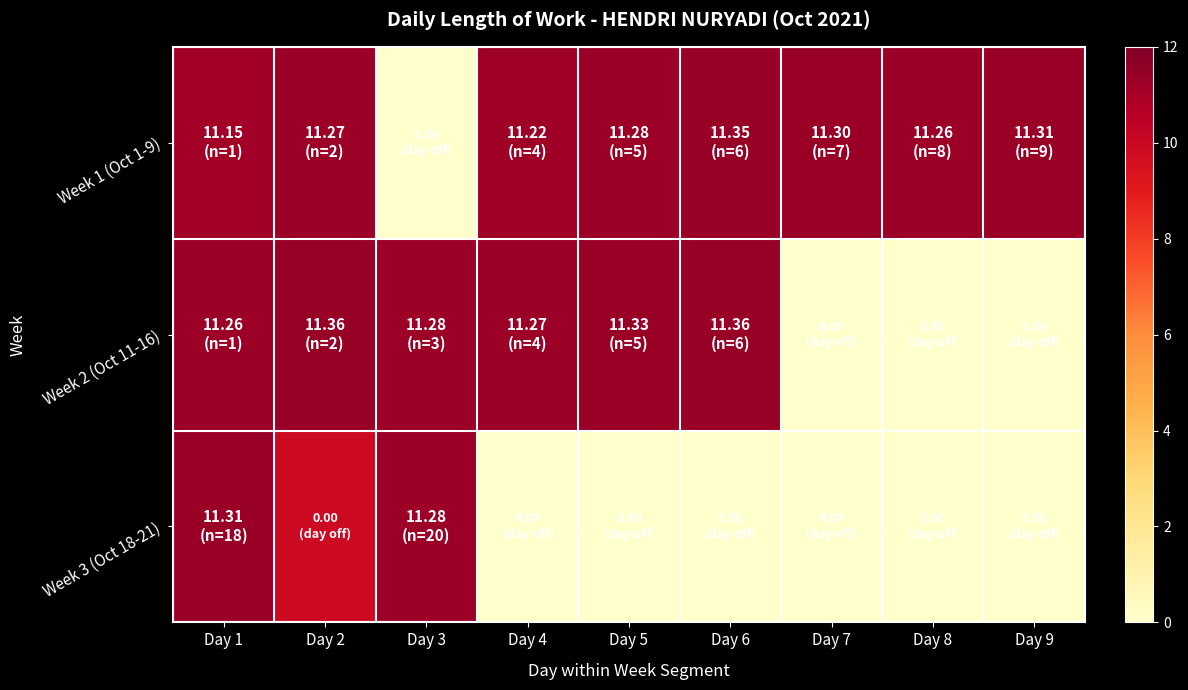

At which category is the sum across all series the highest?

Day 1